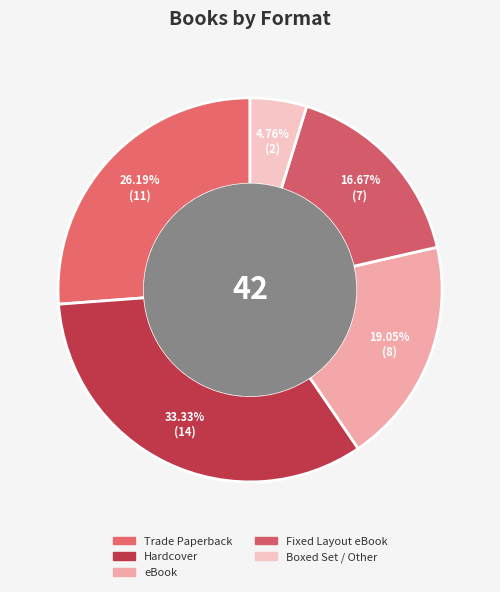

Count the number of slices in the pie.

5